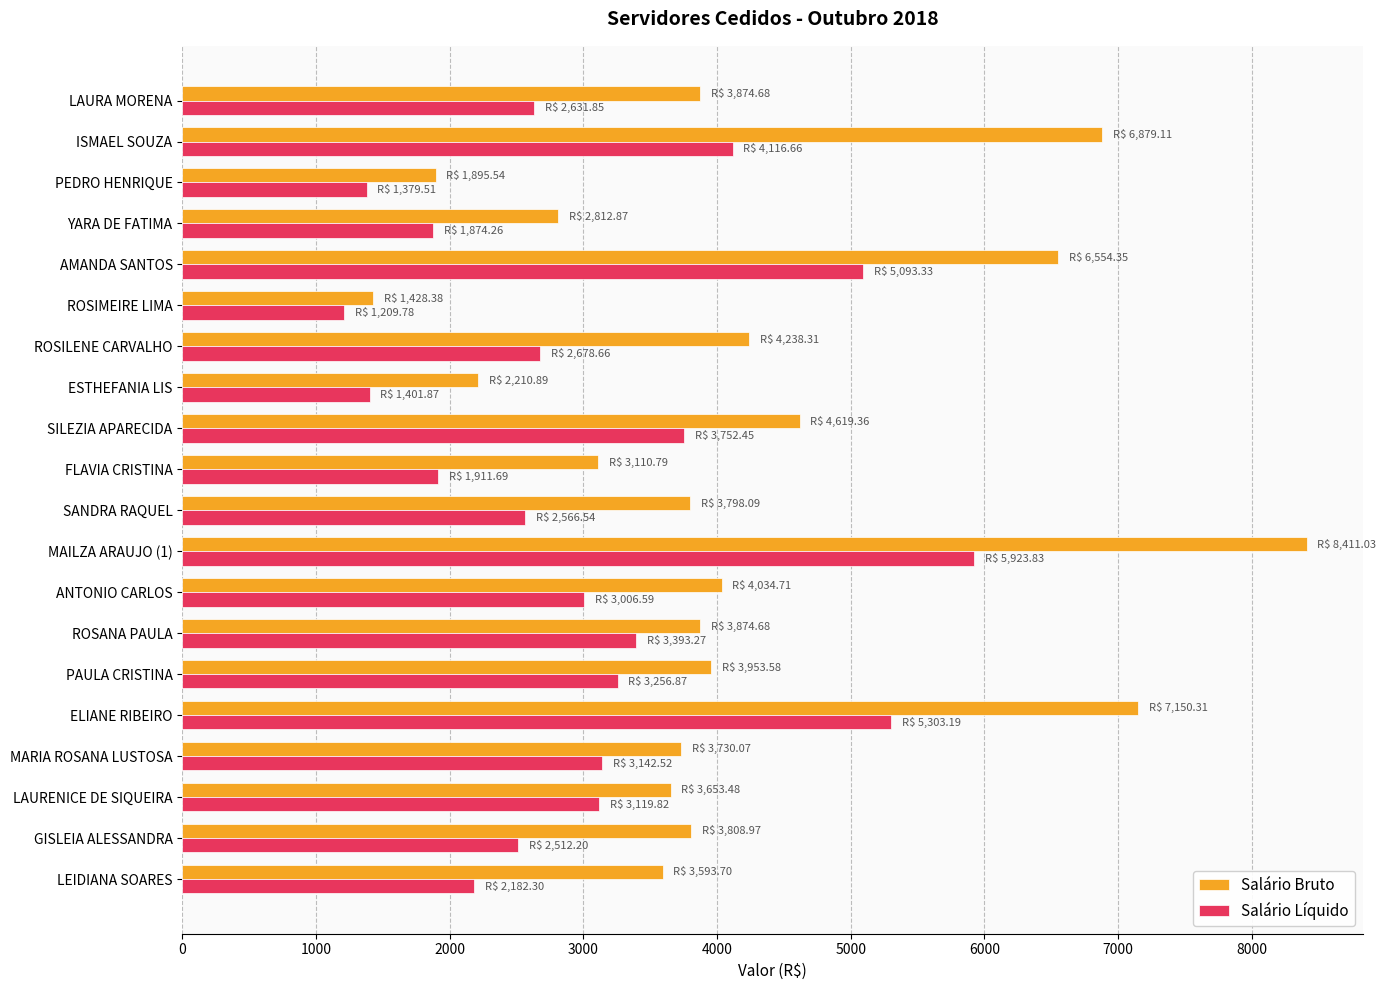

What is the lowest value of the Salário Líquido series?

1209.8